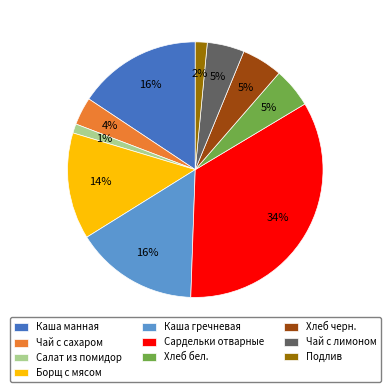

What is the largest slice in the pie chart?

Сардельки отварные